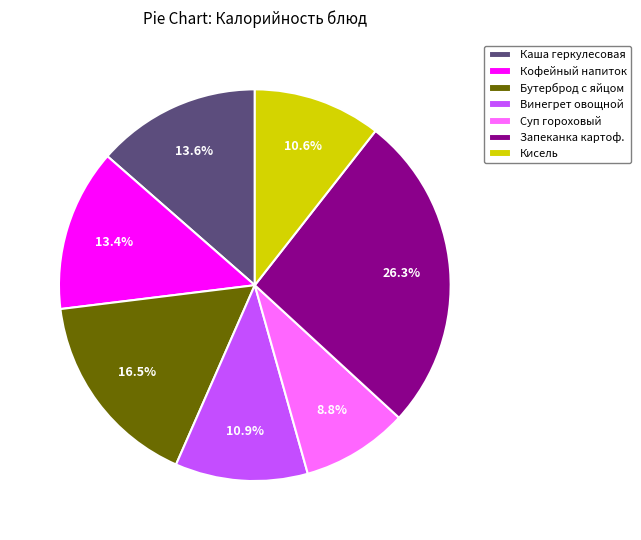

Which has a higher value, Каша геркулесовая or Винегрет овощной?

Каша геркулесовая